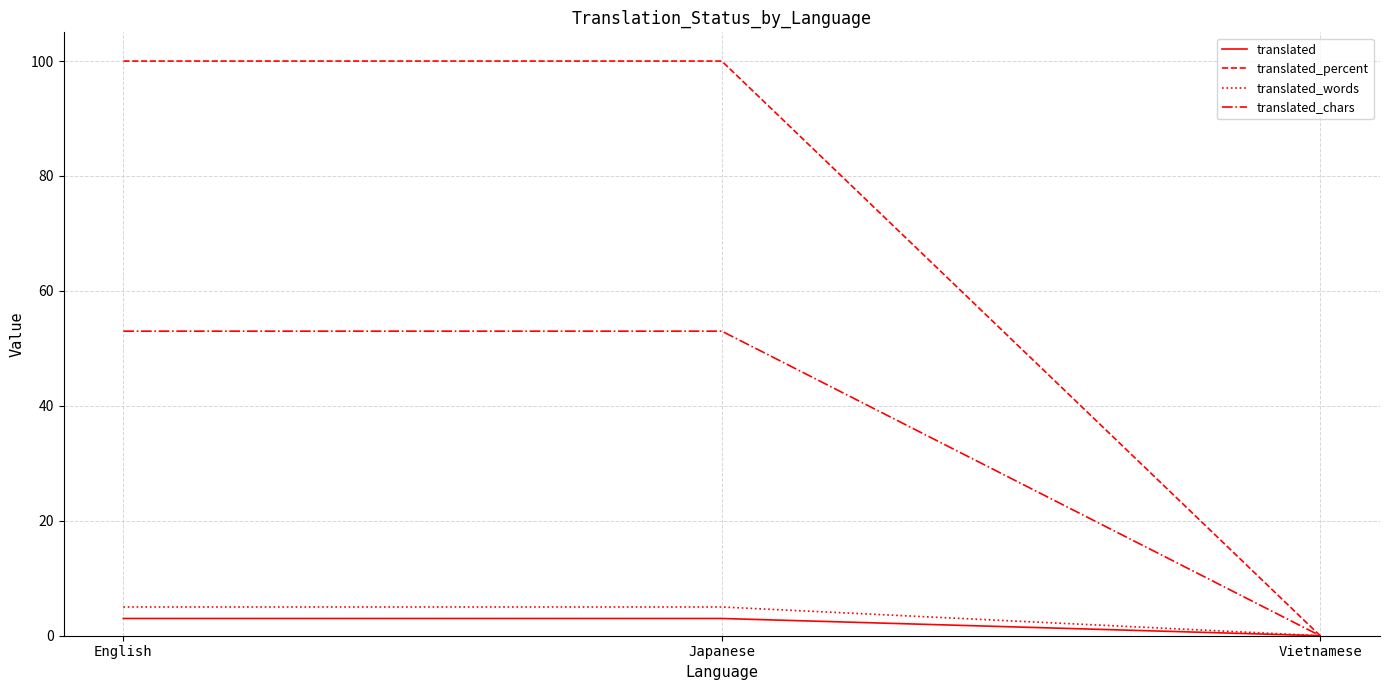

What is the difference between the maximum and minimum values in the translated series?

3